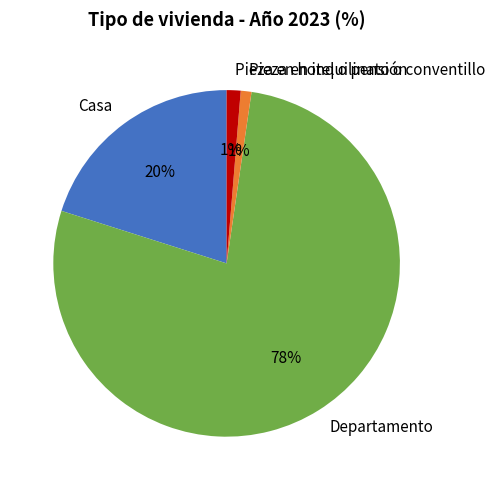

Which slice represents more than half of the pie?

Departamento